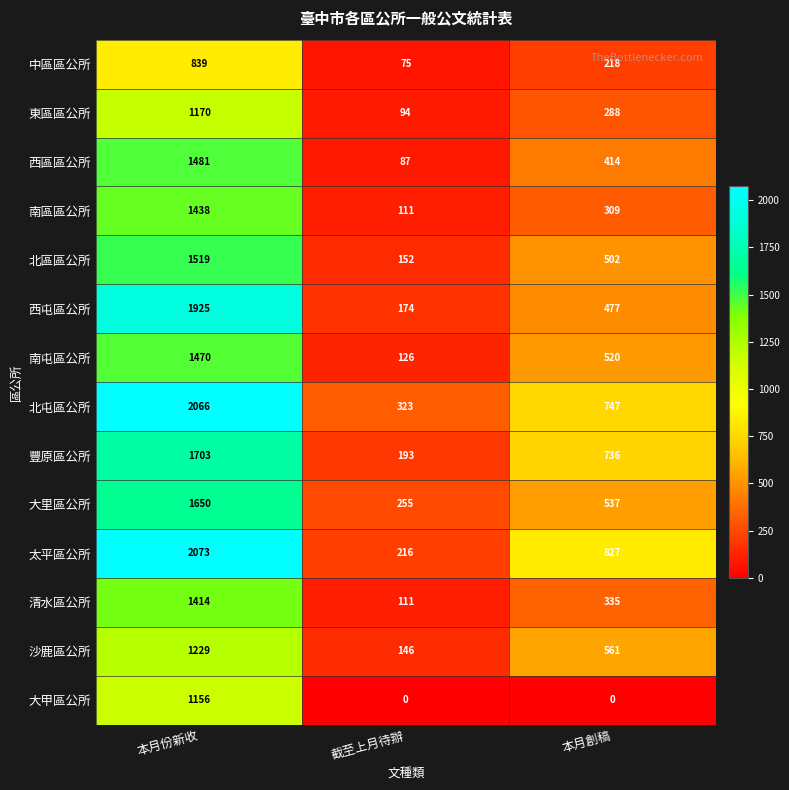

Between 截至上月待辦 and 本月創稿, which series saw the biggest shift?

太平區公所